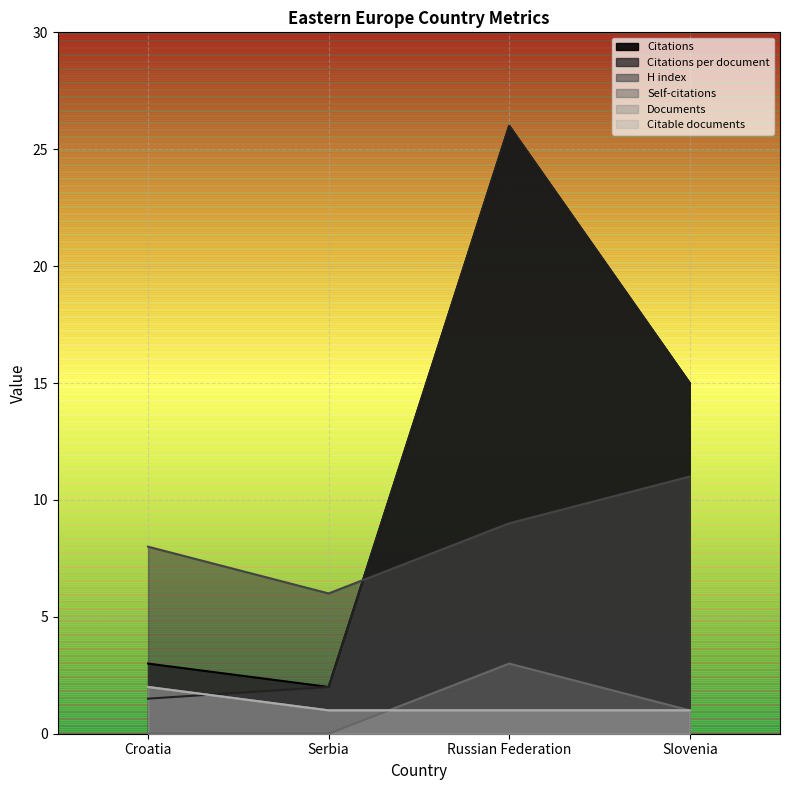

Which category has the highest value in the Citations per document series?

Russian Federation